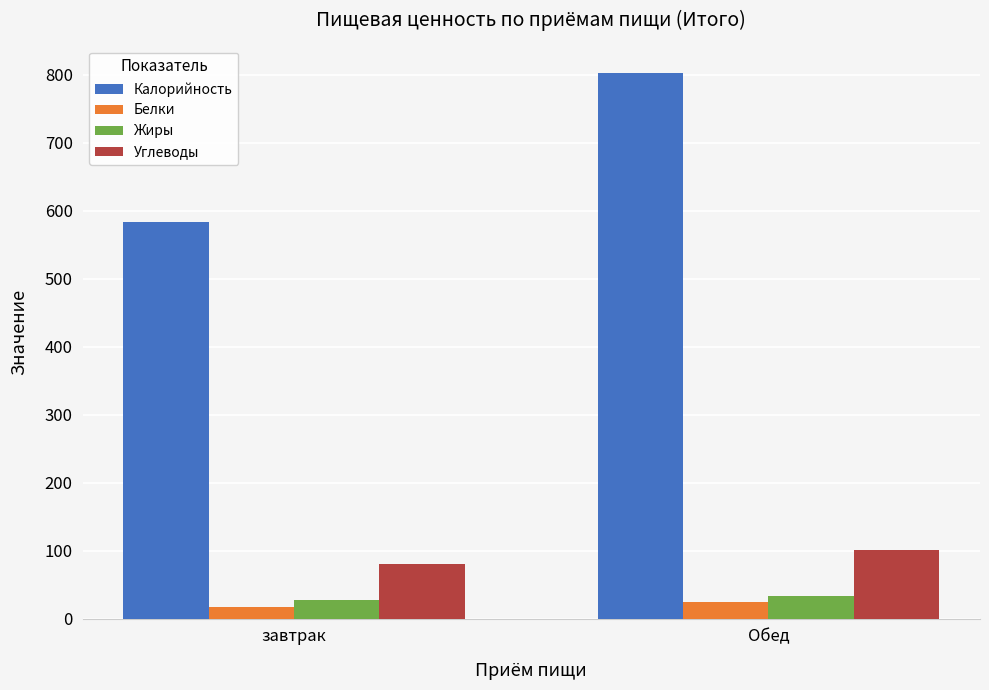

What is the lowest value of the Белки series?

17.4